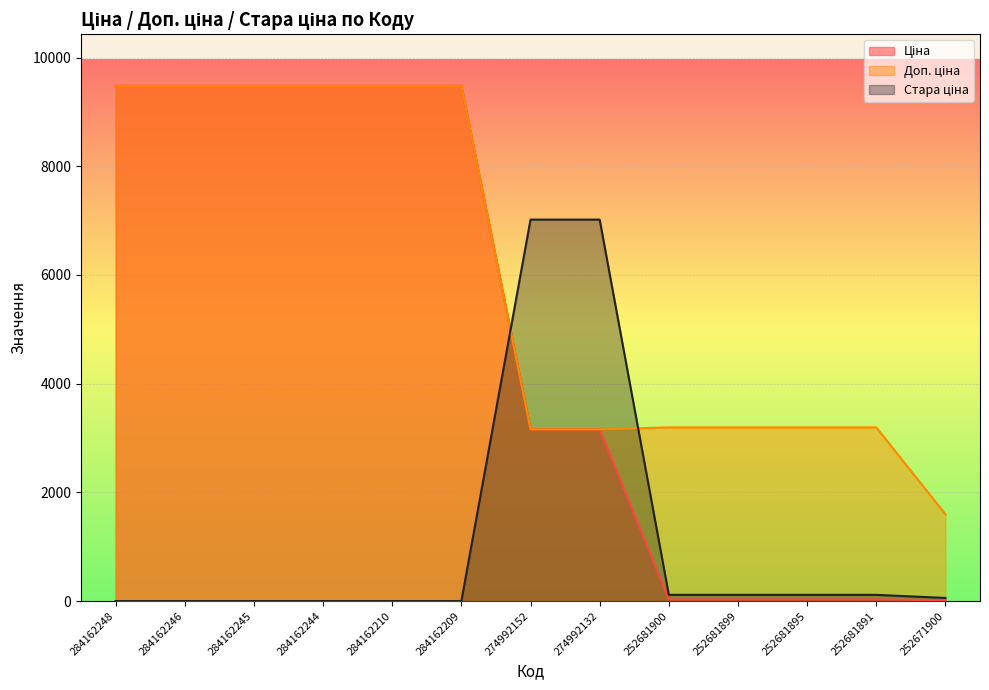

At which label does Ціна first exceed 3157?

284162248